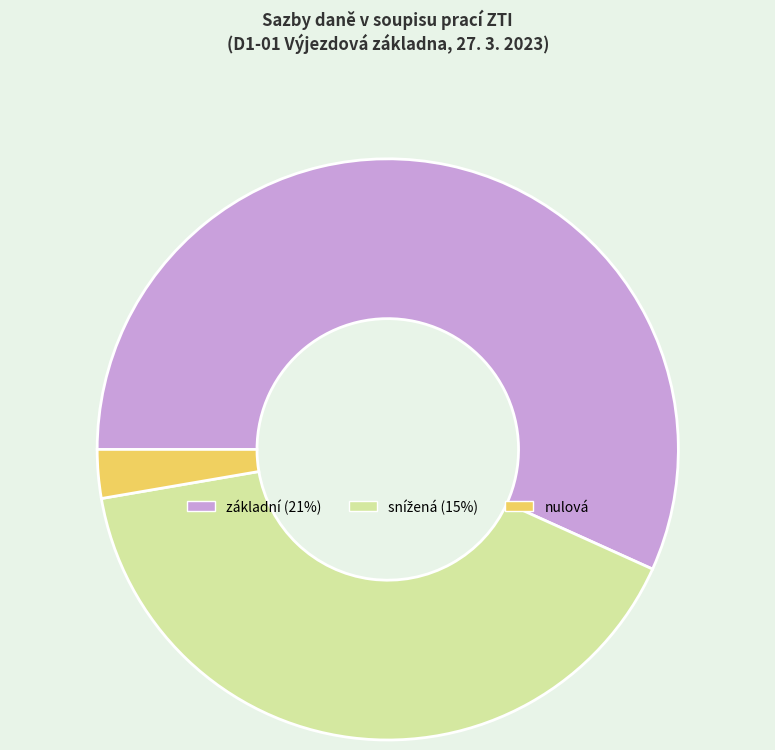

Does nulová account for over 50% of the chart?

No